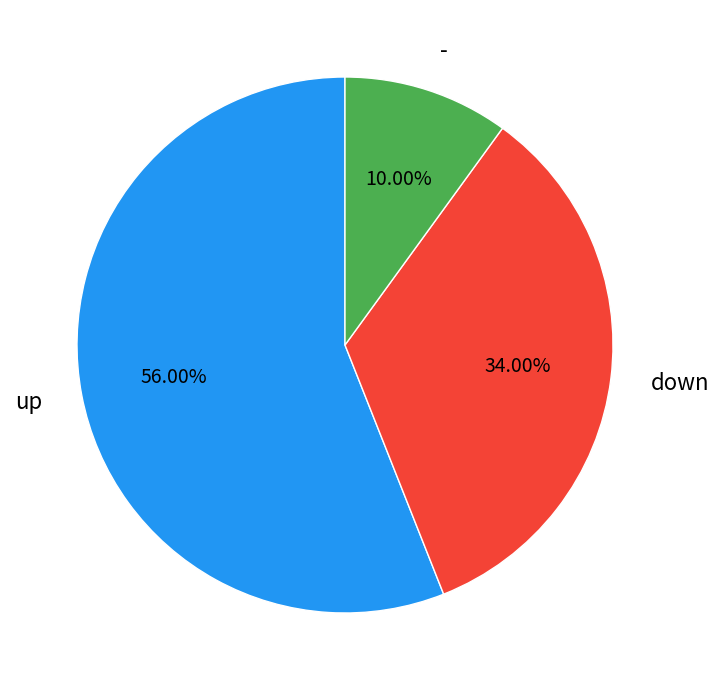

Is there any slice that represents more than half of the pie?

Yes